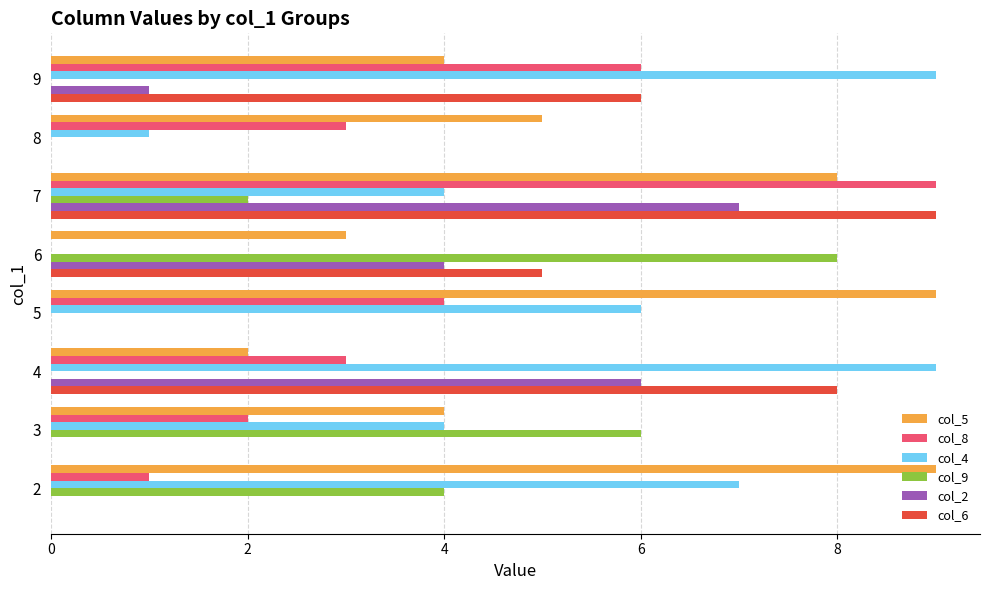

True or false: col_2 has a value of 1 at 9.

True